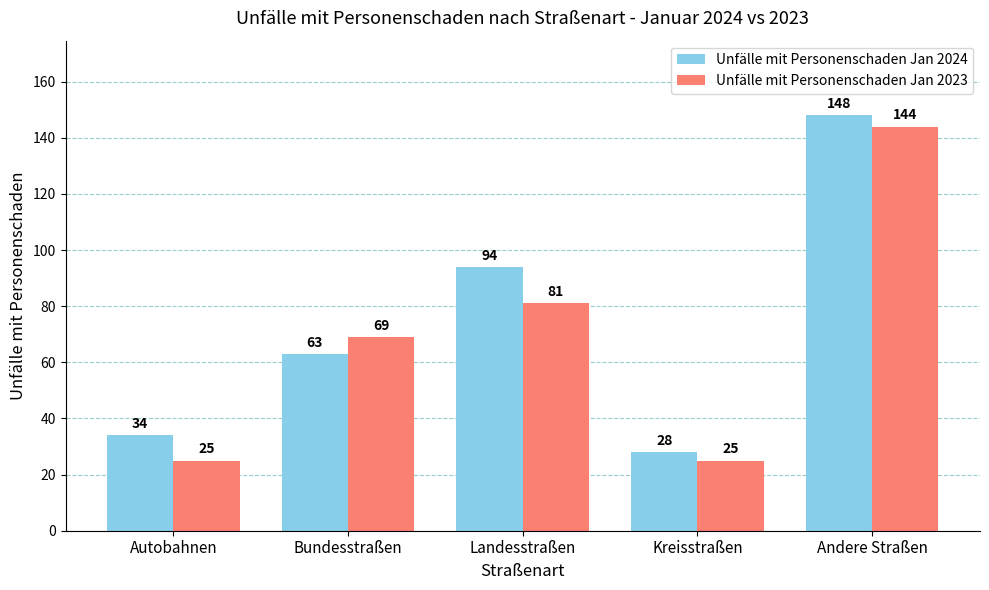

What value does the Unfälle mit Personenschaden Jan 2024 series have at Kreisstraßen?

28